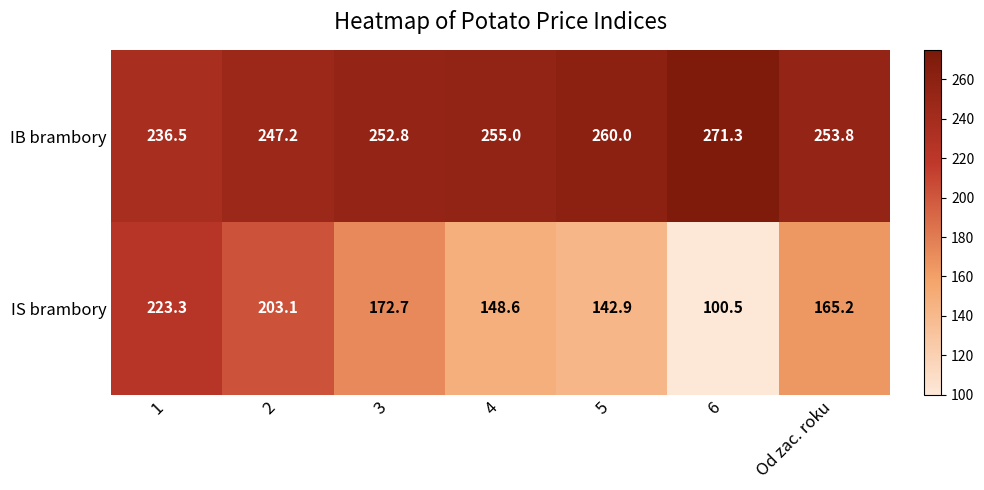

Which series has the largest total across all categories?

IB brambory